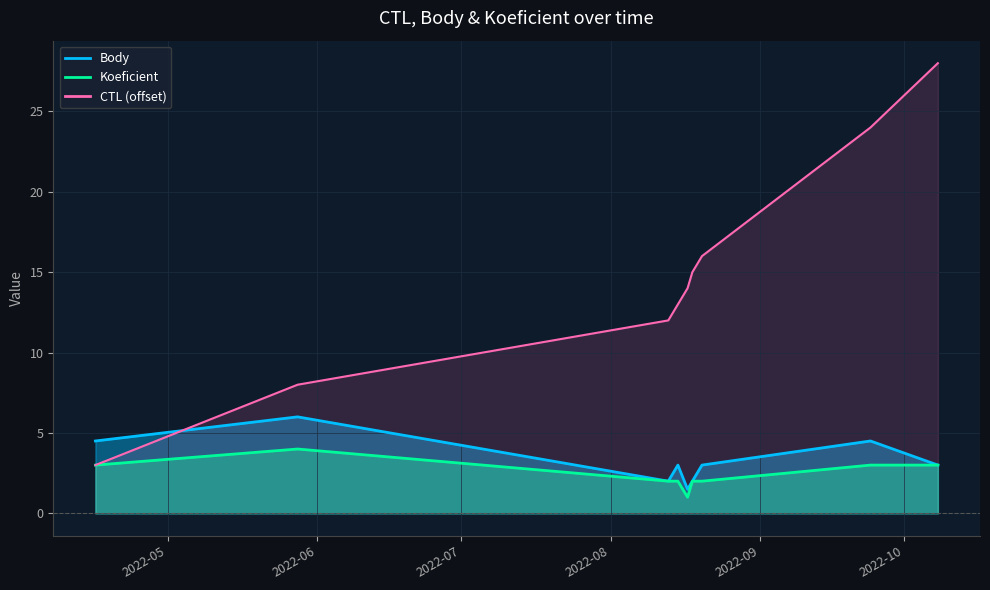

At which category is the sum across all series the highest?

2022-10-08